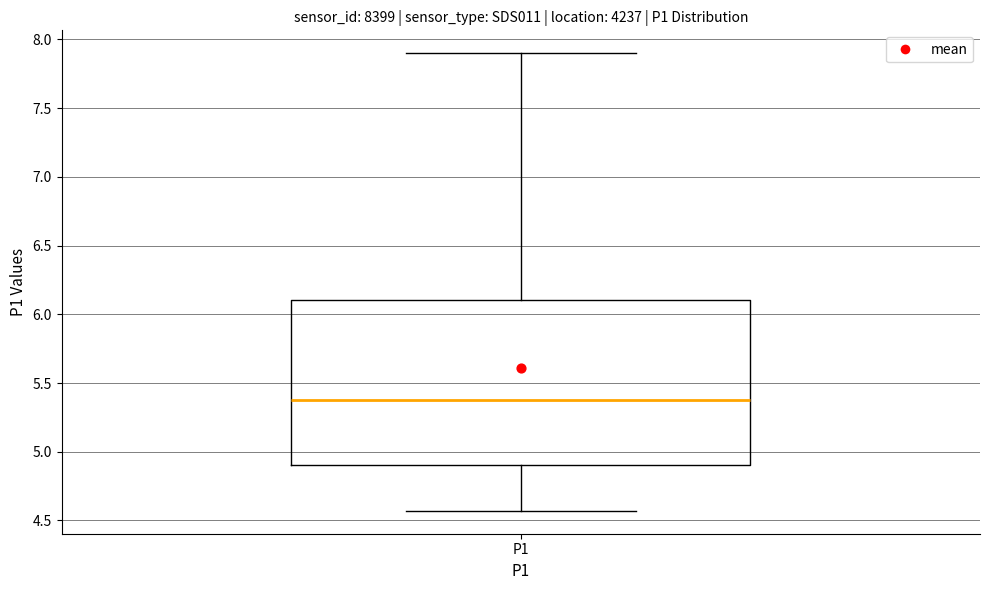

Read this box plot against the y-axis: the position of the median line, the range covered by the box, and the ends of both whiskers. The values are not printed on the chart, so give them approximately, as read against the axis.

median 5.40, box 4.90 to 6.10, whiskers 4.55 to 7.90